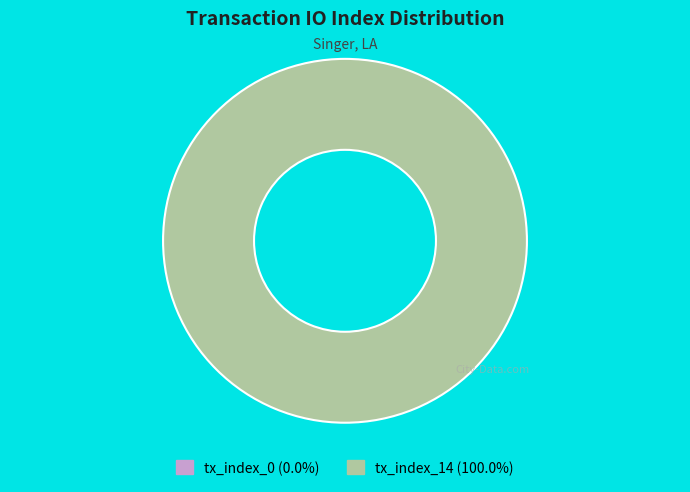

Is it true that tx_index_14 is 100% of the pie?

True